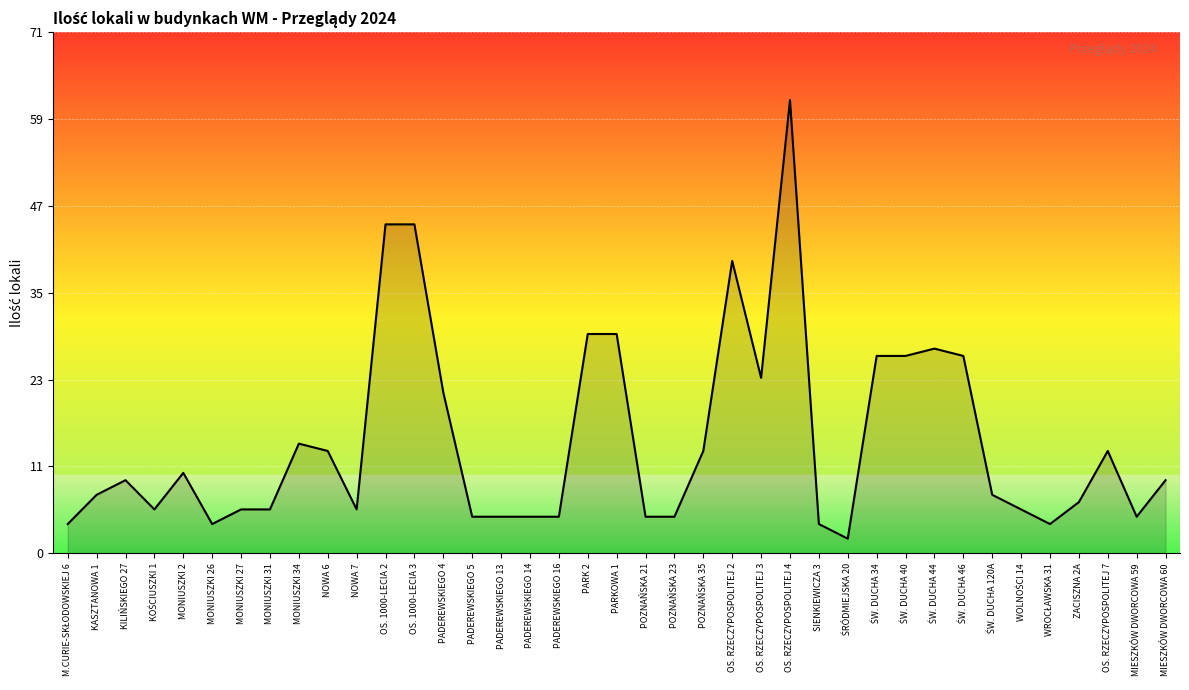

List the labels in order of value, largest first.

OS. RZECZYPOSPOLITEJ 4, OS. 1000-LECIA 2, OS. 1000-LECIA 3, OS. RZECZYPOSPOLITEJ 2, PARK 2, PARKOWA 1, ŚW. DUCHA 44, ŚW. DUCHA 34, ŚW. DUCHA 40, ŚW. DUCHA 46, OS. RZECZYPOSPOLITEJ 3, PADEREWSKIEGO 4, MONIUSZKI 34, NOWA 6, POZNAŃSKA 35, OS. RZECZYPOSPOLITEJ 7, MONIUSZKI 2, KILIŃSKIEGO 27, MIESZKÓW DWORCOWA 60, KASZTANOWA 1, ŚW. DUCHA 120A, ZACISZNA 2A, KOŚCIUSZKI 1, MONIUSZKI 27, MONIUSZKI 31, NOWA 7, WOLNOŚCI 14, PADEREWSKIEGO 5, PADEREWSKIEGO 13, PADEREWSKIEGO 14, PADEREWSKIEGO 16, POZNAŃSKA 21, POZNAŃSKA 23, MIESZKÓW DWORCOWA 59, M.CURIE-SKŁODOWSKIEJ 6, MONIUSZKI 26, SIENKIEWICZA 3, WROCŁAWSKA 31, ŚRÓDMIEJSKA 20